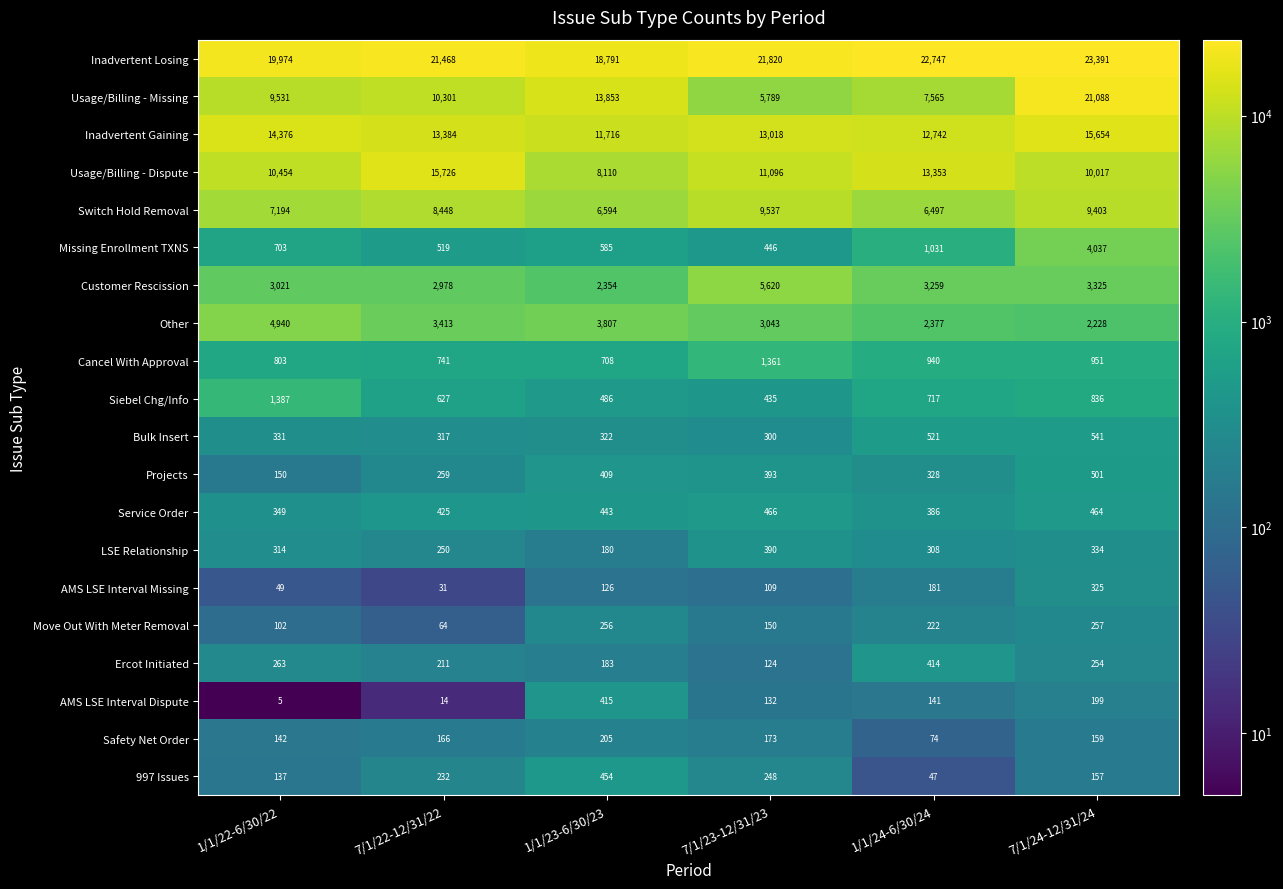

What is the difference between the maximum and minimum values in the Move Out With Meter Removal series?

193